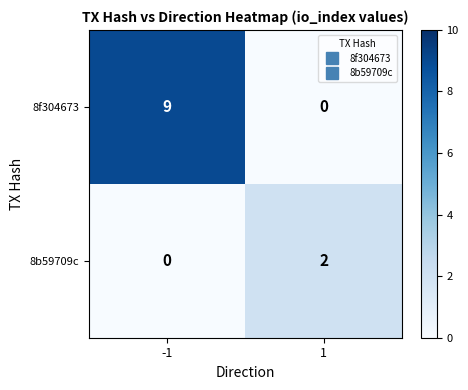

How many distinct data groups are displayed?

2